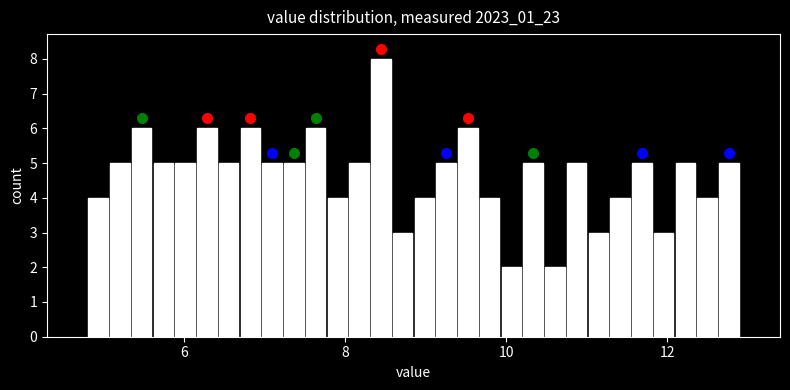

Read against the x-axis, roughly where is the centre of the tallest bar?

8.4